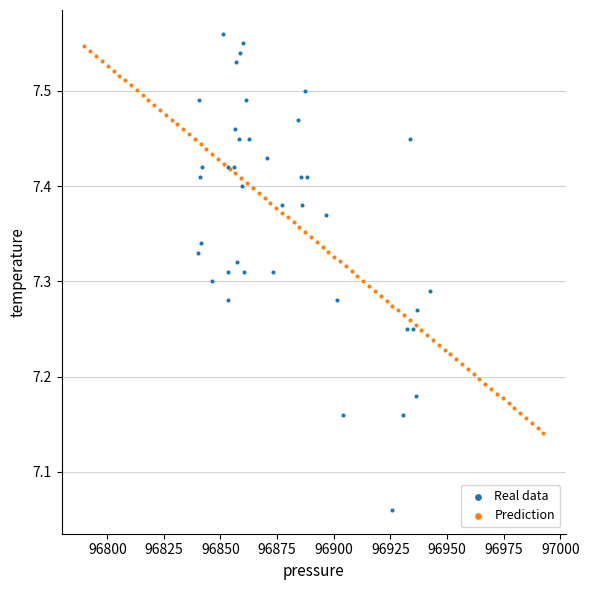

Which series has the largest Y range (max minus min)?

Real data